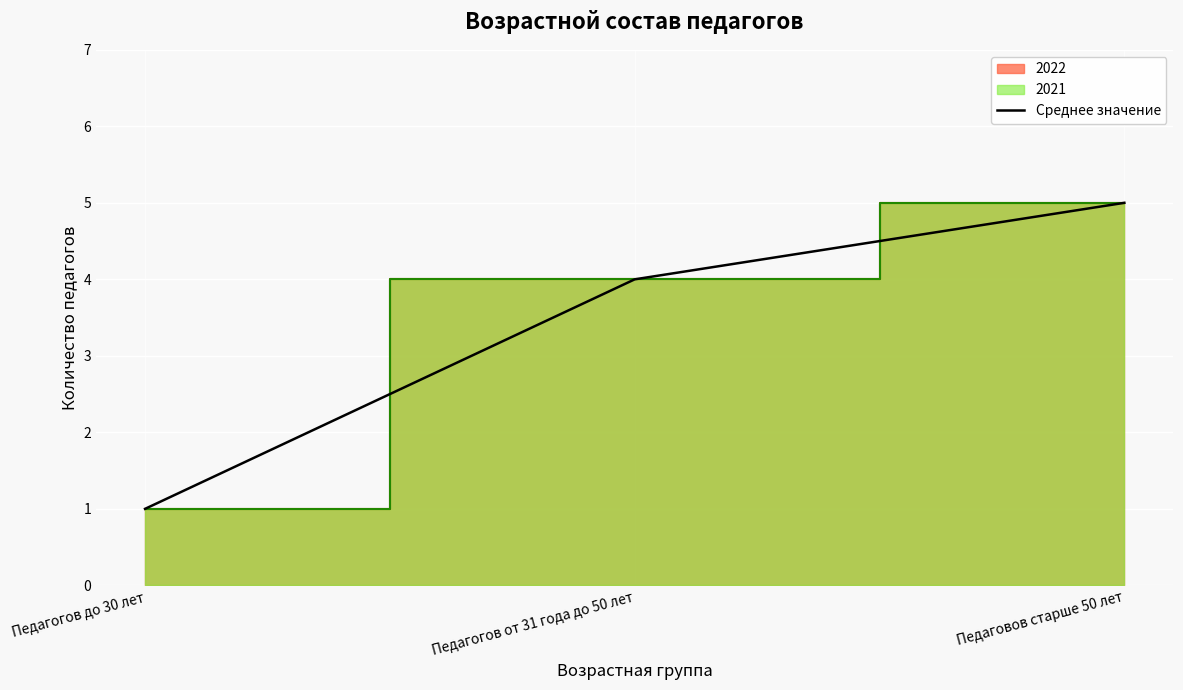

Read the value at Педаговов старше 50 лет.

5